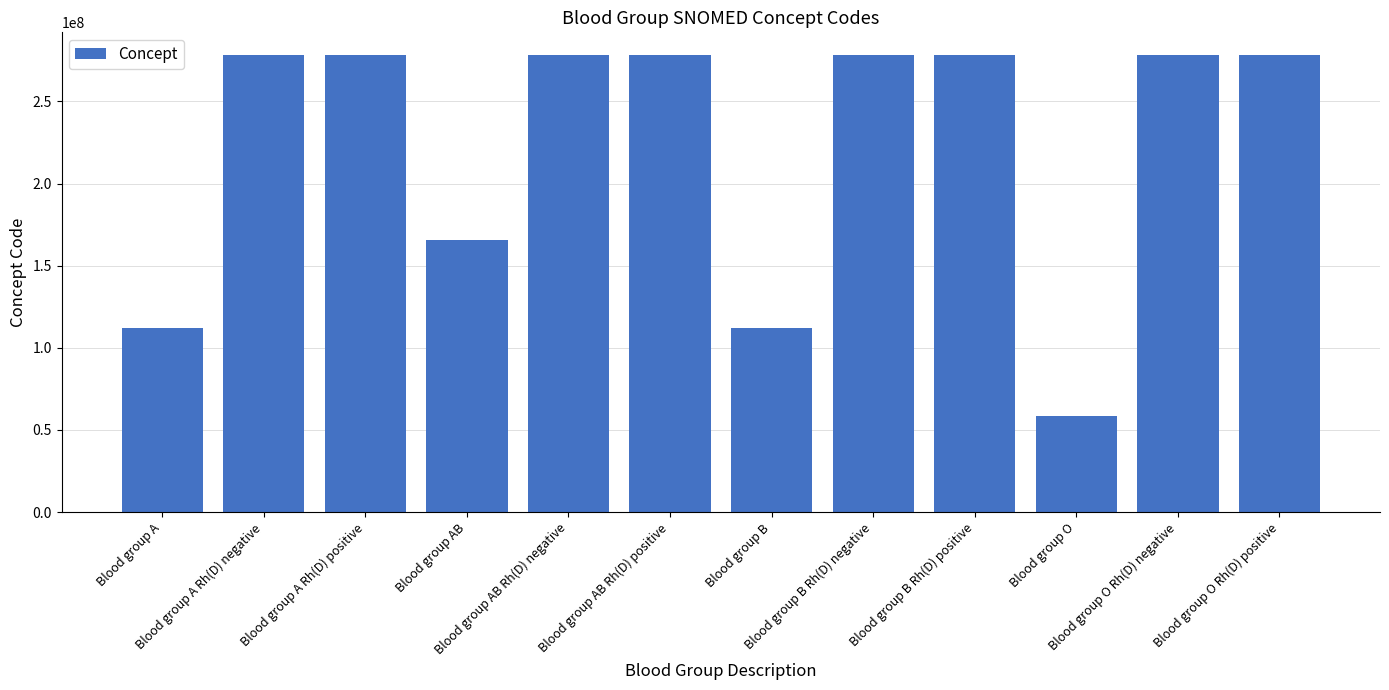

What is the average value?

222808337